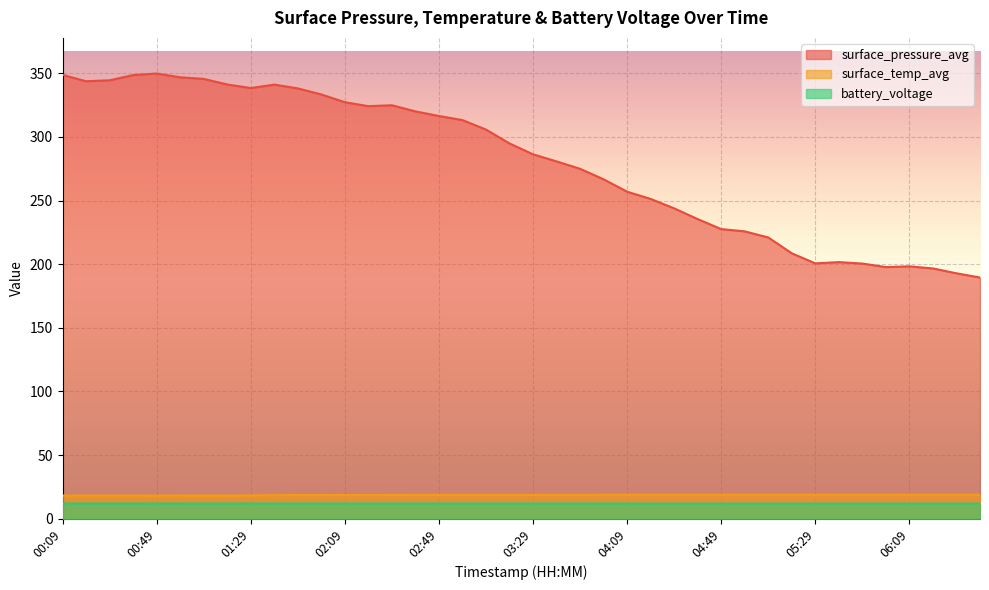

How many data points in surface_pressure_avg are less than 294?

20